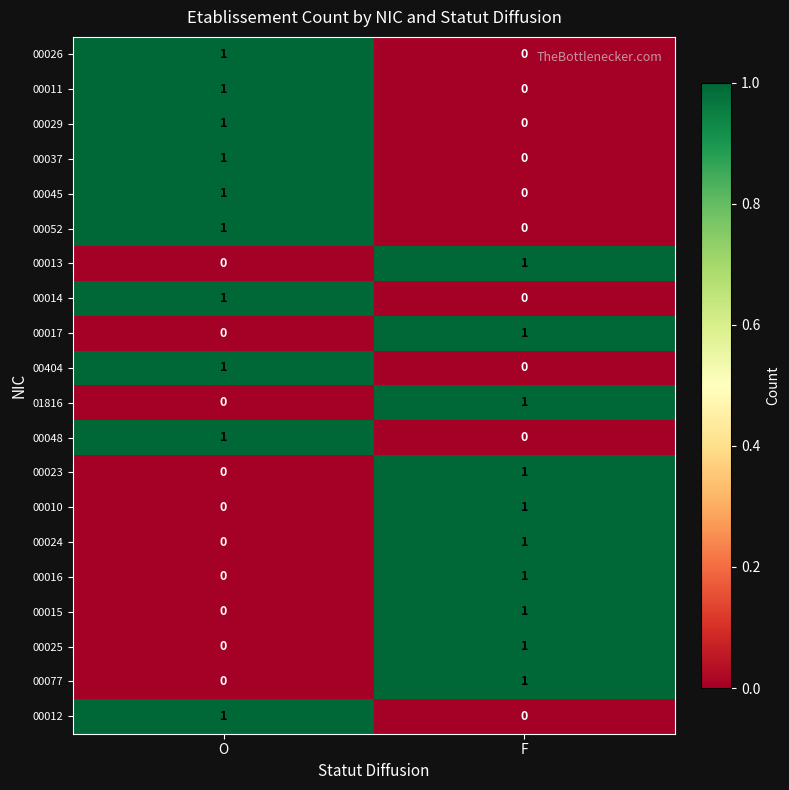

Where is 00029 nearest to the value 0?

F